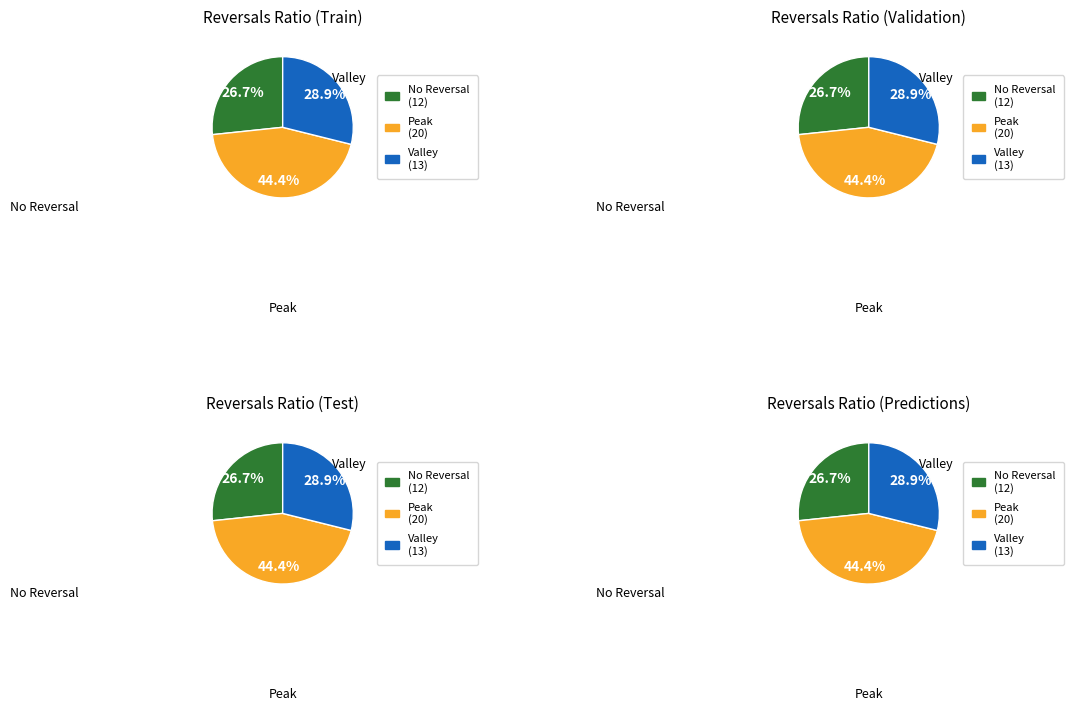

The 2 slice represents 22% of the pie. True or false?

False